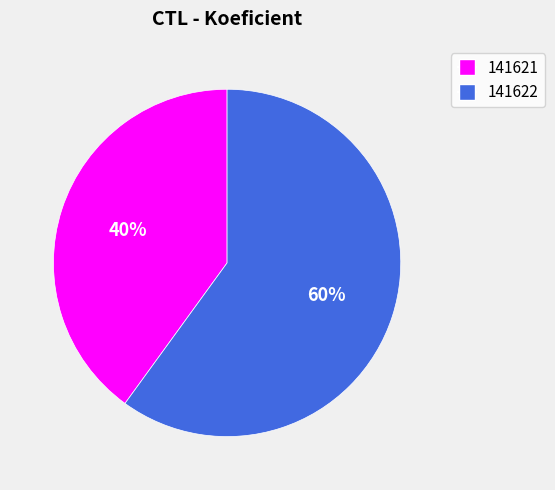

Is it true that 141621 is 40% of the pie?

True